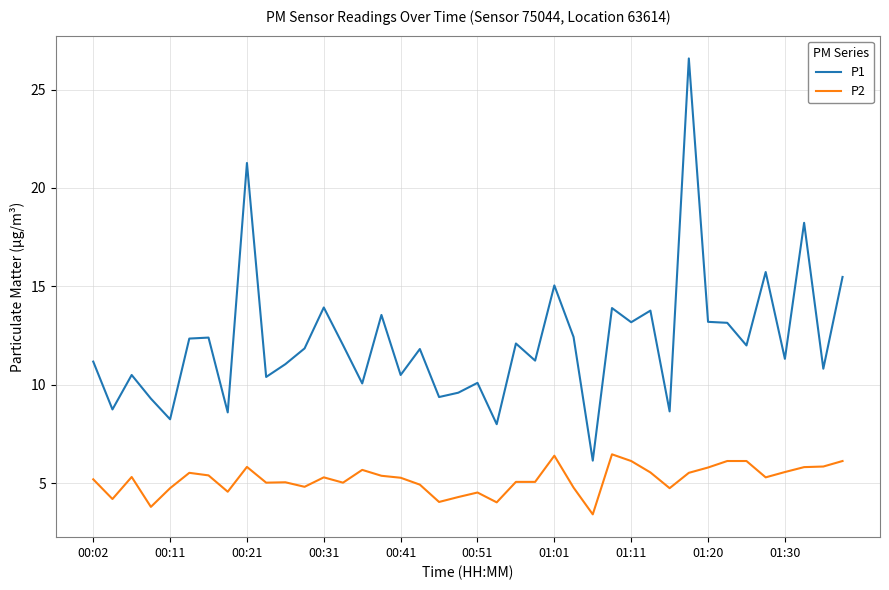

List the series in order of their peak value, highest first.

P1, P2